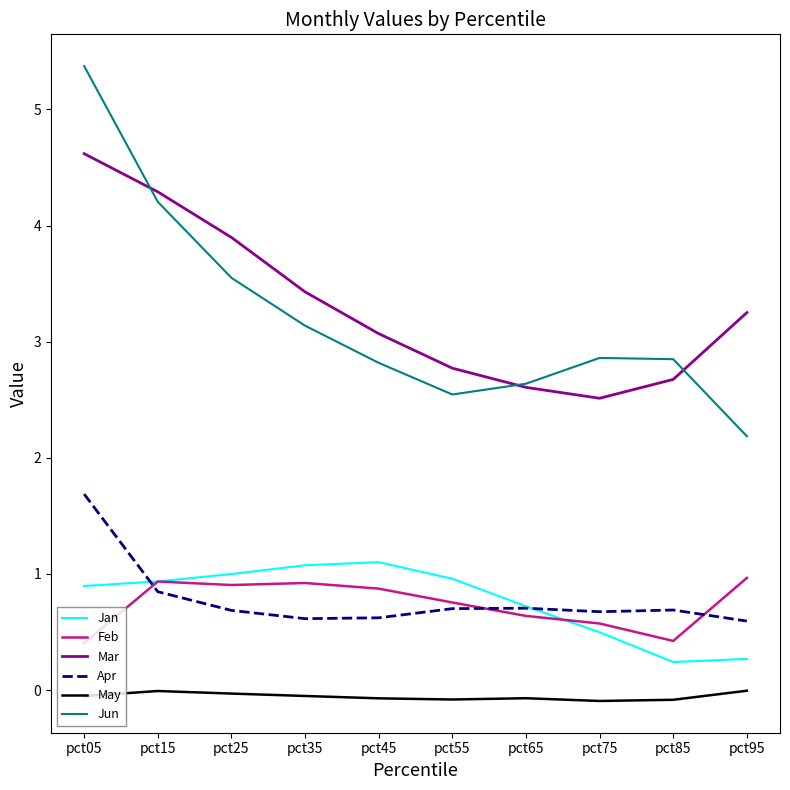

At which label does Apr reach its peak?

pct05